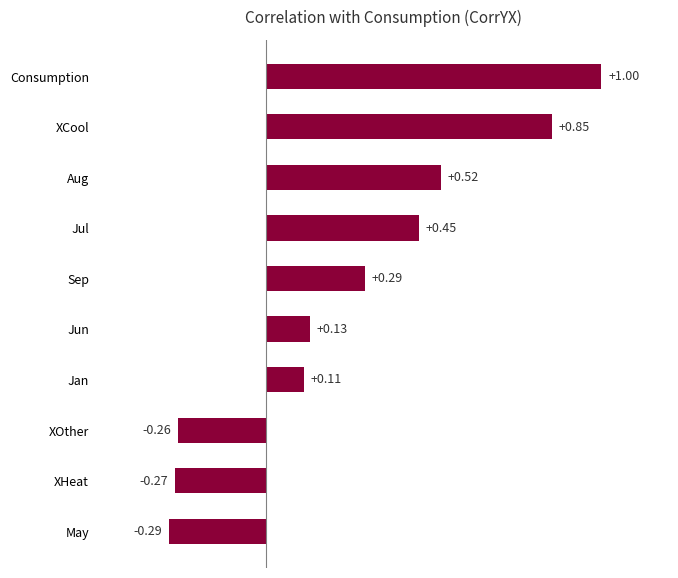

Which has a higher value, Consumption or XHeat?

Consumption